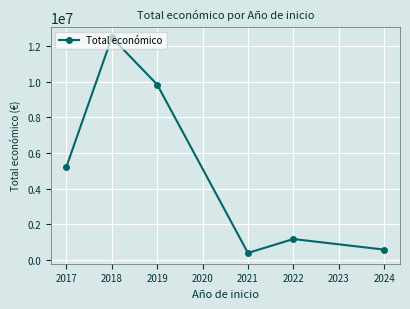

What is the value of the 3rd point from the left?

9847932